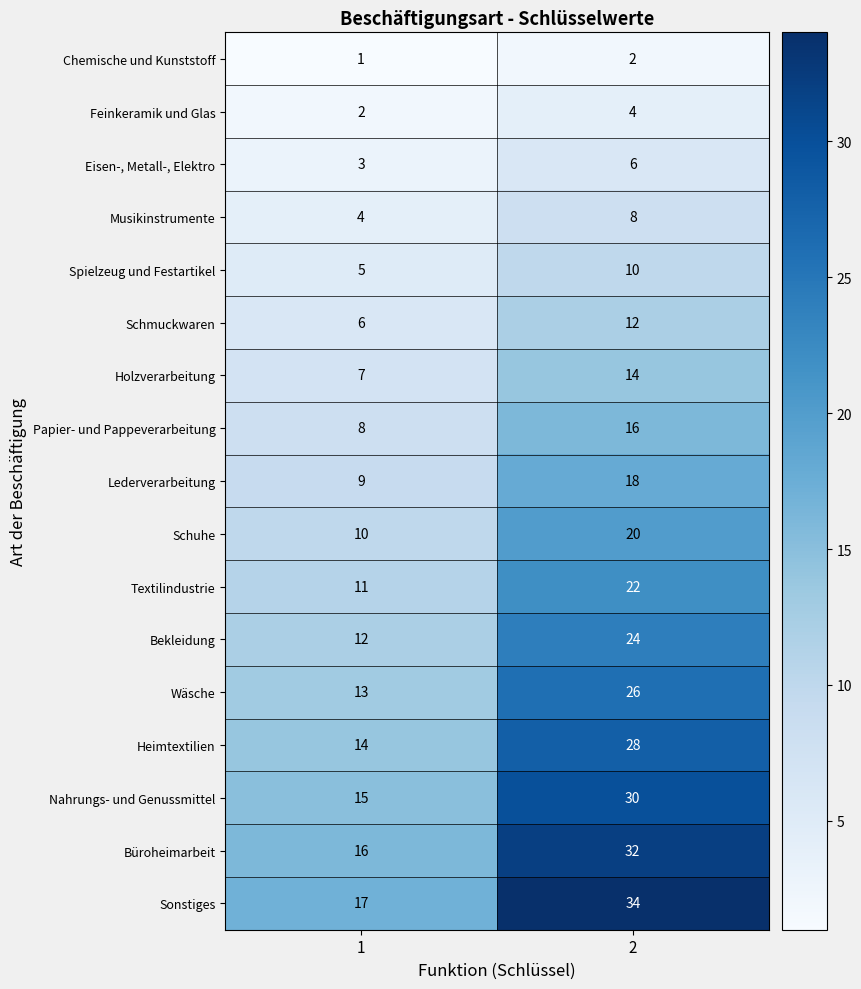

Between 1 and 2, which series saw the biggest shift?

Sonstiges